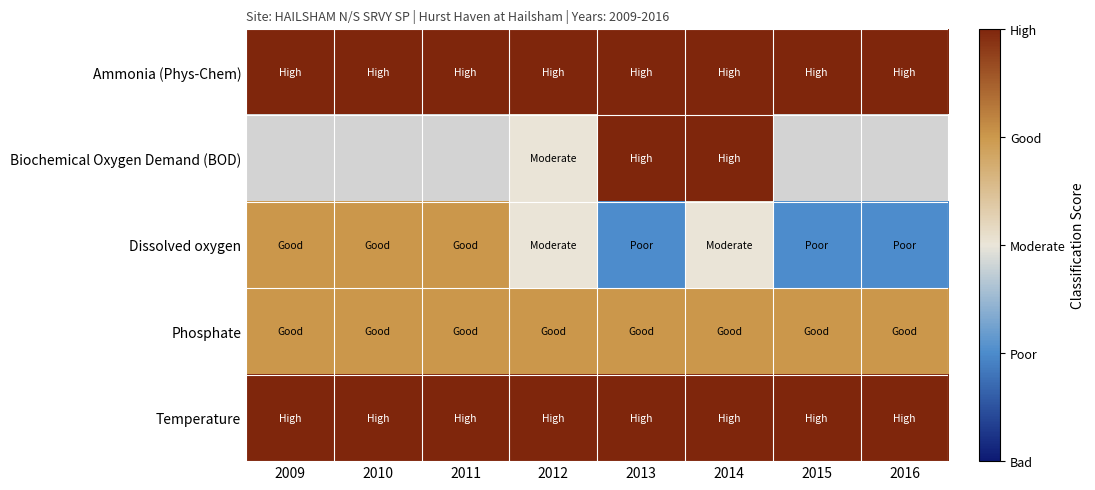

At how many categories does at least one series exceed 0?

8